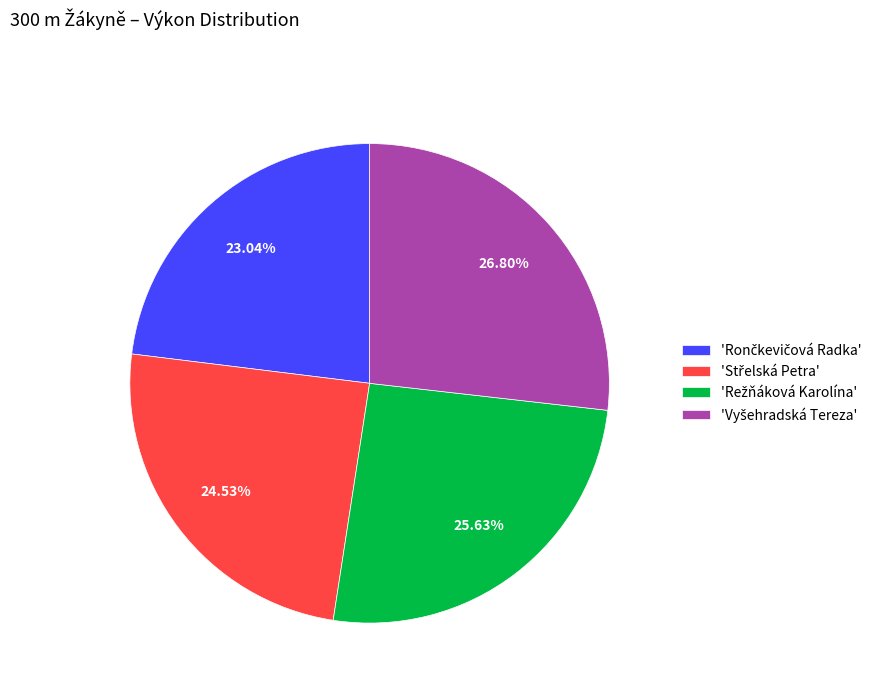

Is there a majority slice in this chart?

No